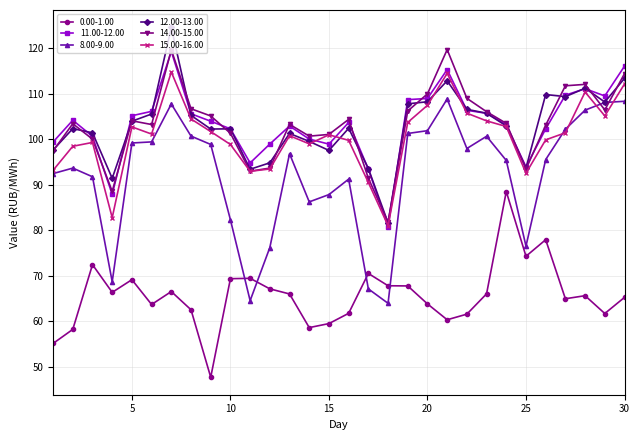

True or false: 14.00-15.00 has more than 1 interior local peaks.

True